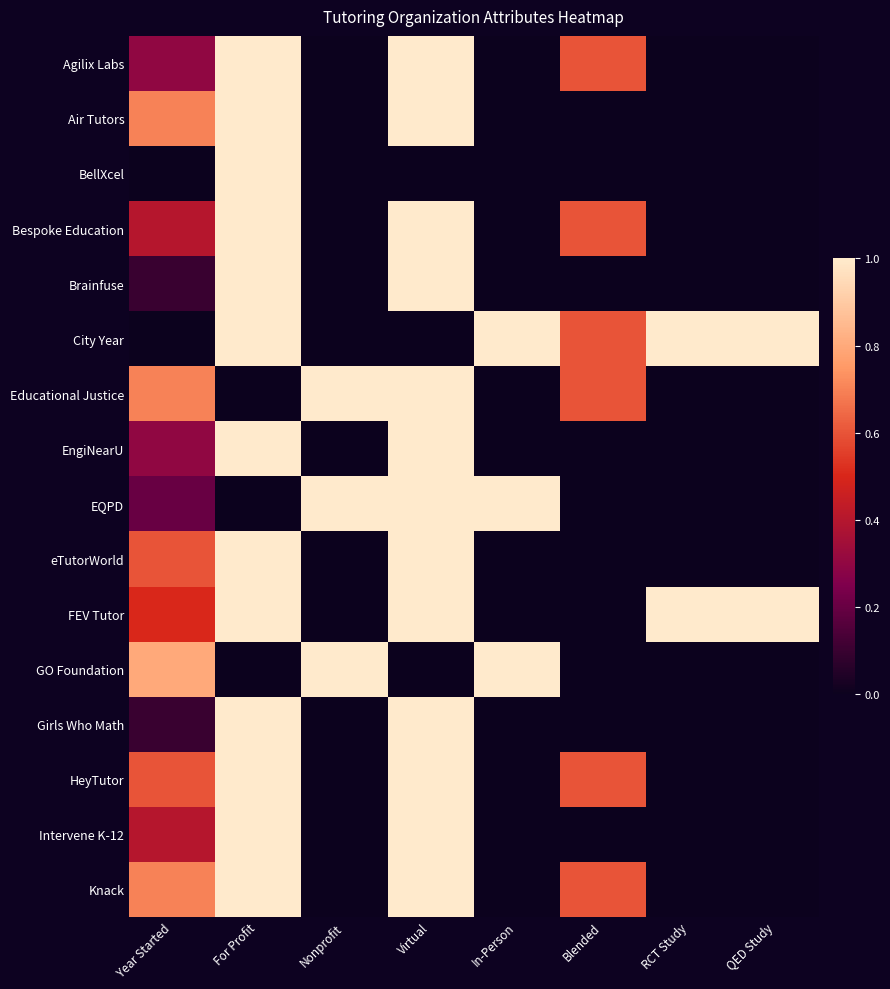

Between Year Started and QED Study, which is larger?

Year Started